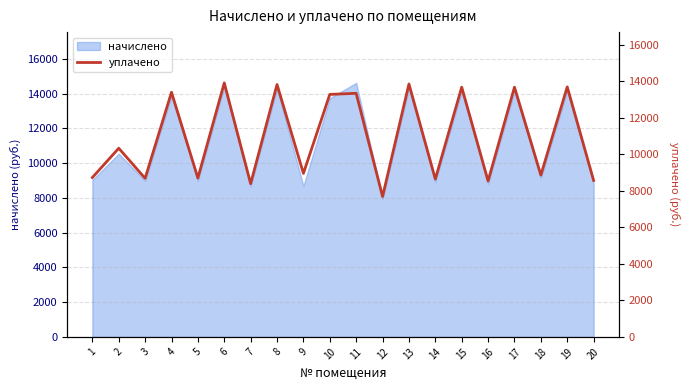

What is the value of the 15th point from the left?

13676.5